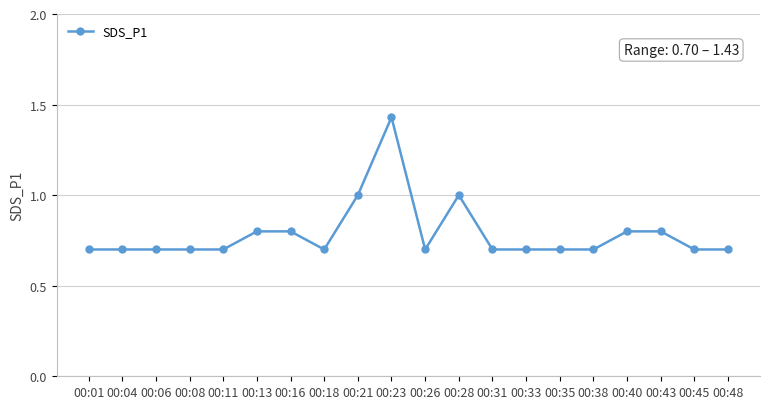

What is the value of the 7th point from the left?

0.8